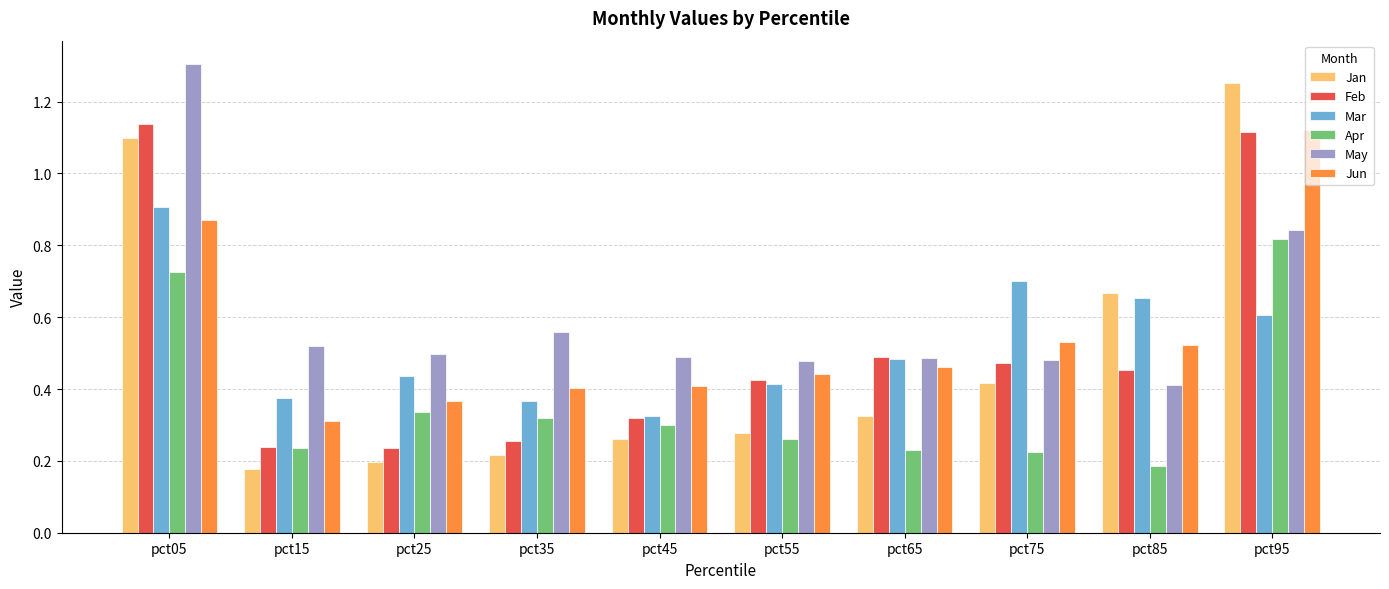

What is the total value across all series at pct55?

2.3